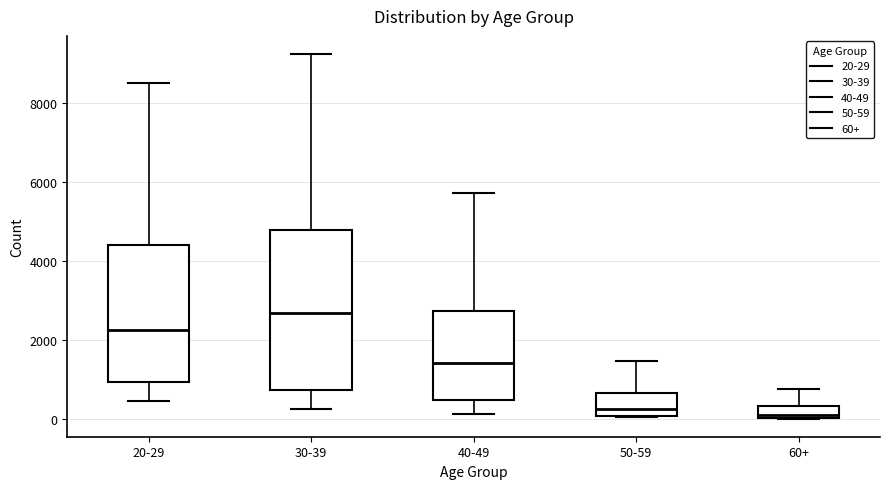

Which box is the tallest, from its lower edge to its upper edge?

30-39